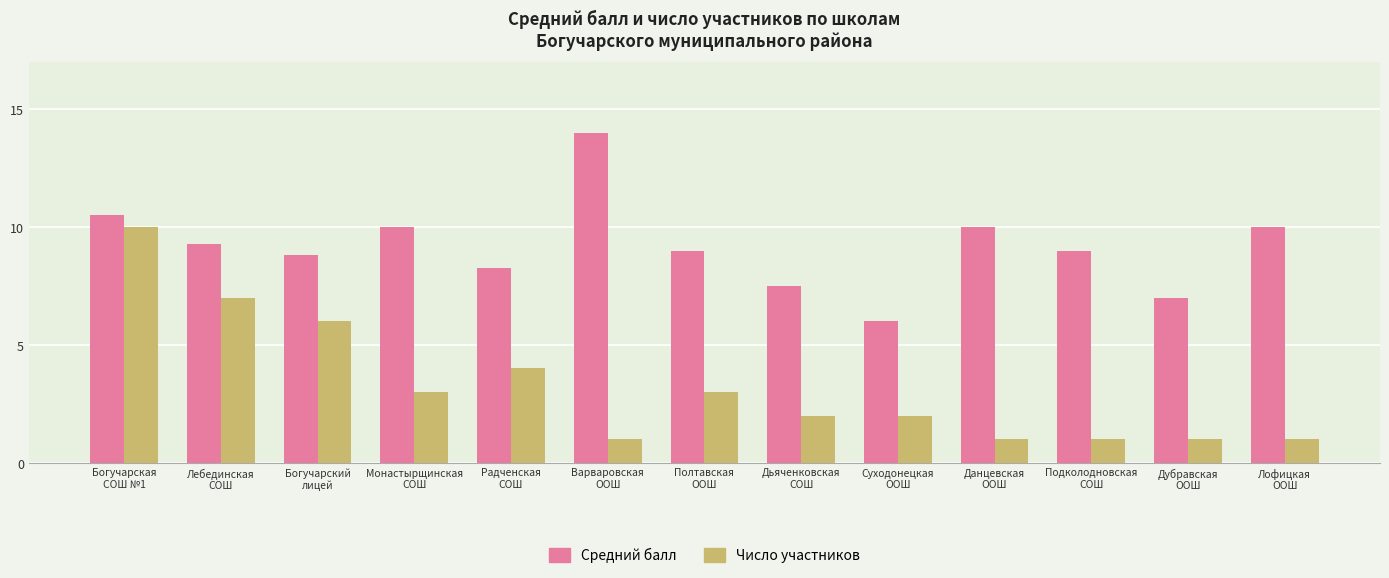

What is the label of the 3rd bar from the left?

Богучарский
лицей